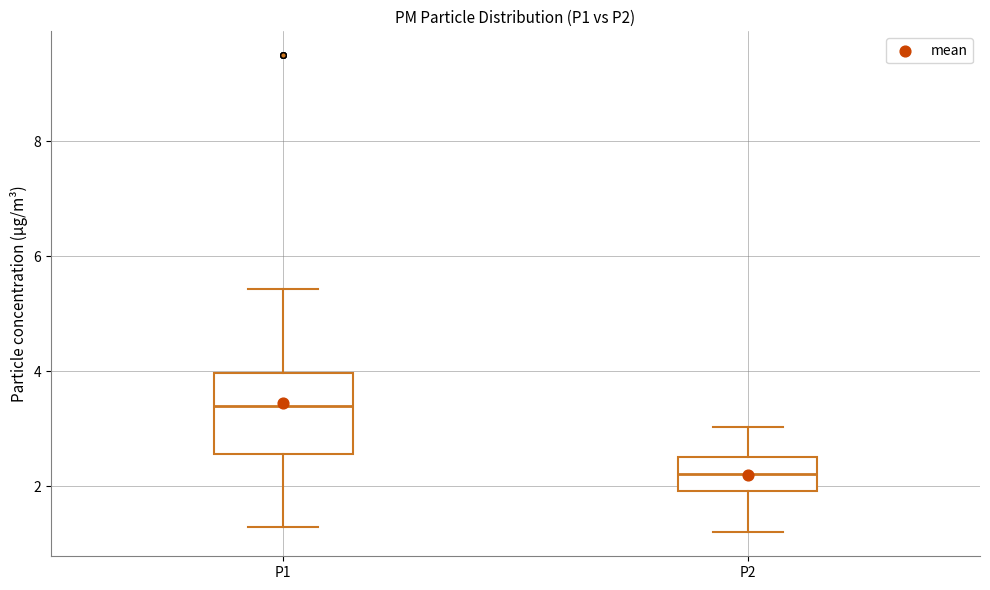

Comparing the boxes themselves (not the whiskers), which one is the tallest?

P1